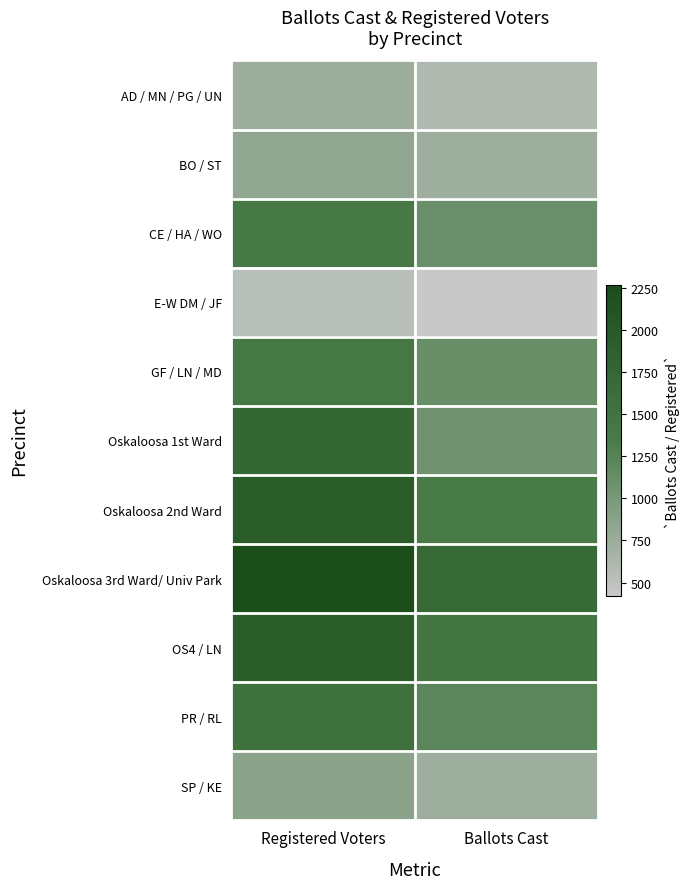

At which category does the chart reach its peak across all series?

Registered Voters